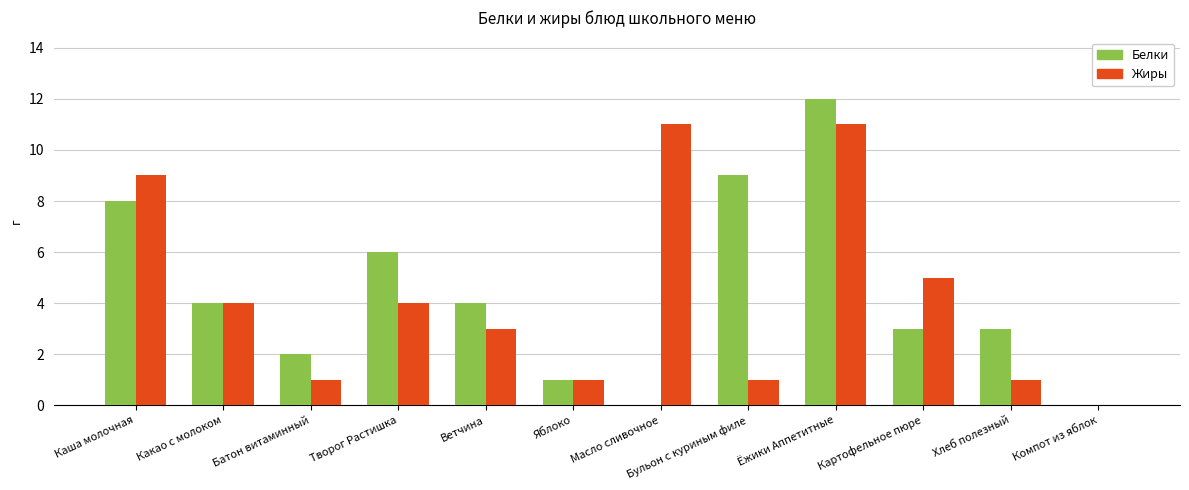

Reading right to left, extract all data points from this chart.

Белки: Компот из яблок=0	Хлеб полезный=3	Картофельное пюре=3	Ёжики Аппетитные=12	Бульон с куриным филе=9	Масло сливочное=0	Яблоко=1	Ветчина=4	Творог Растишка=6	Батон витаминный=2	Какао с молоком=4	Каша молочная=8
Жиры: Компот из яблок=0	Хлеб полезный=1	Картофельное пюре=5	Ёжики Аппетитные=11	Бульон с куриным филе=1	Масло сливочное=11	Яблоко=1	Ветчина=3	Творог Растишка=4	Батон витаминный=1	Какао с молоком=4	Каша молочная=9